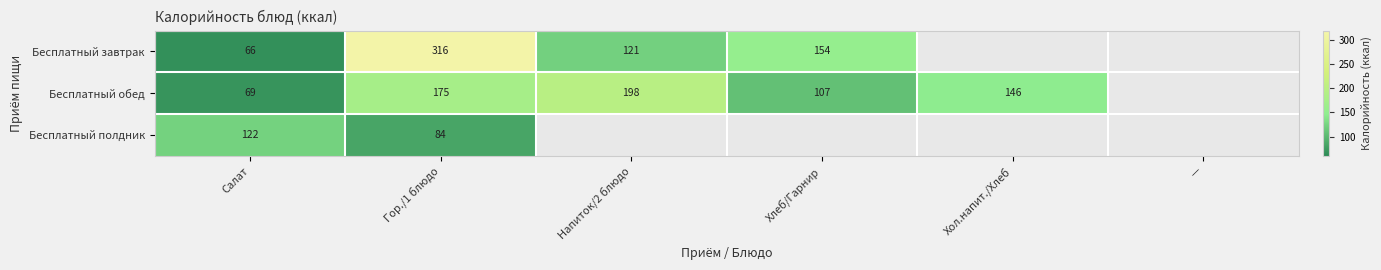

True or false: Бесплатный завтрак has a value of 66 at Салат.

True